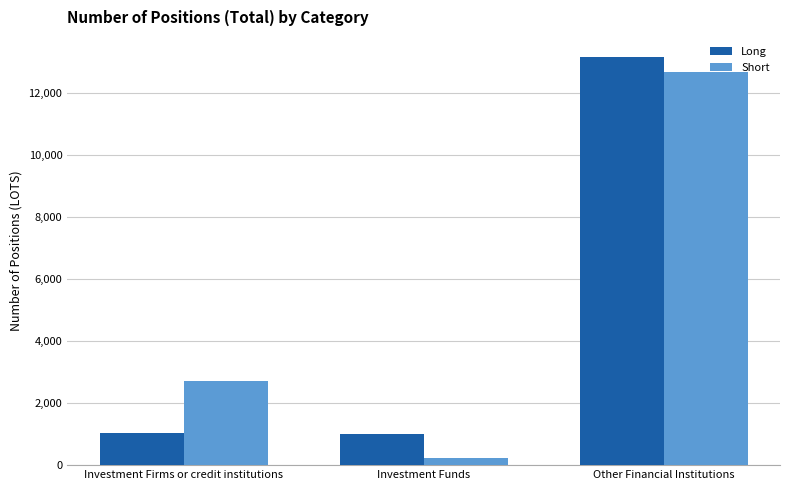

Which label corresponds to the largest value in the chart?

Other Financial Institutions